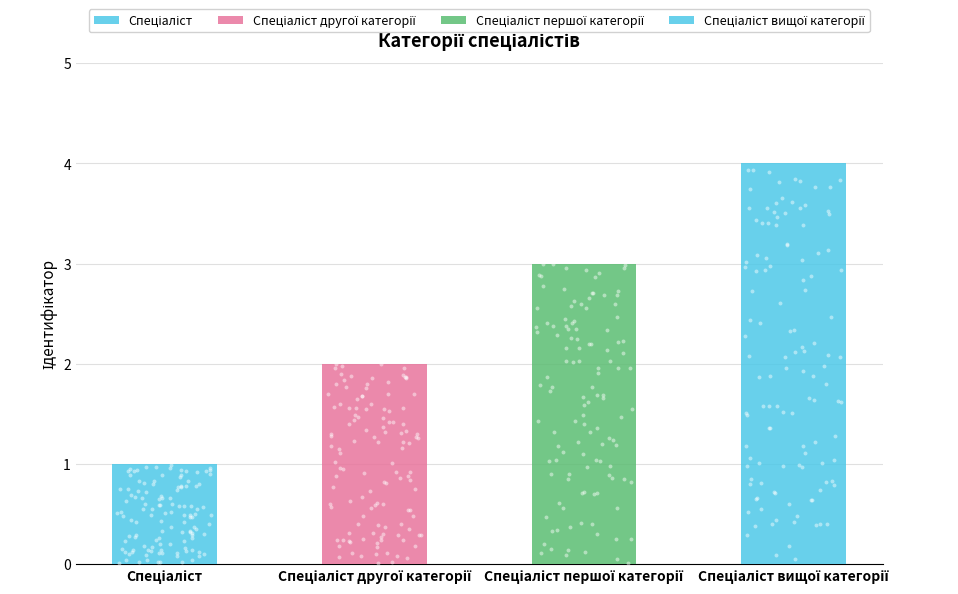

Between Спеціаліст другої категорії and Спеціаліст першої категорії, which is larger?

Спеціаліст першої категорії